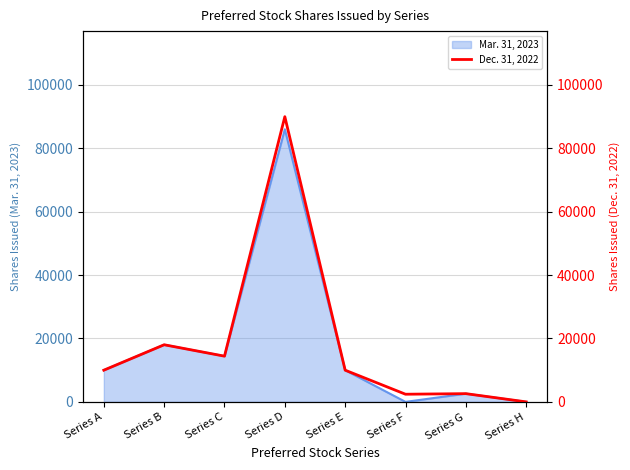

Is it true that the value at Series F is 2413?

True